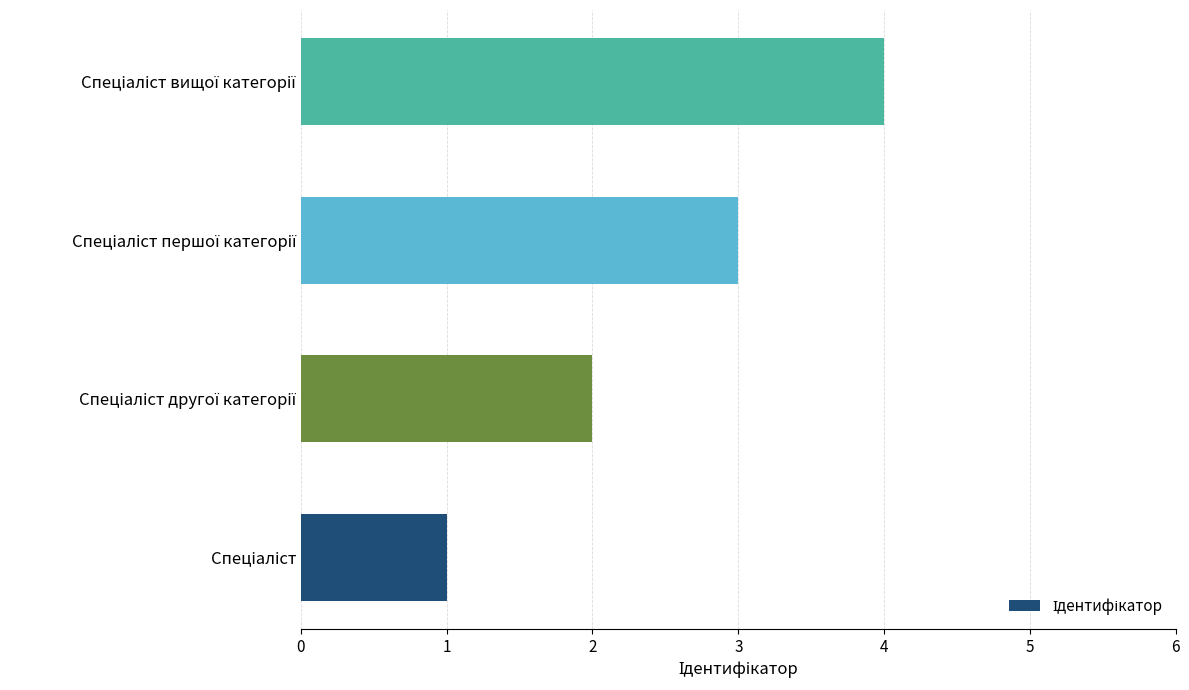

What is the difference between the maximum and minimum values?

3